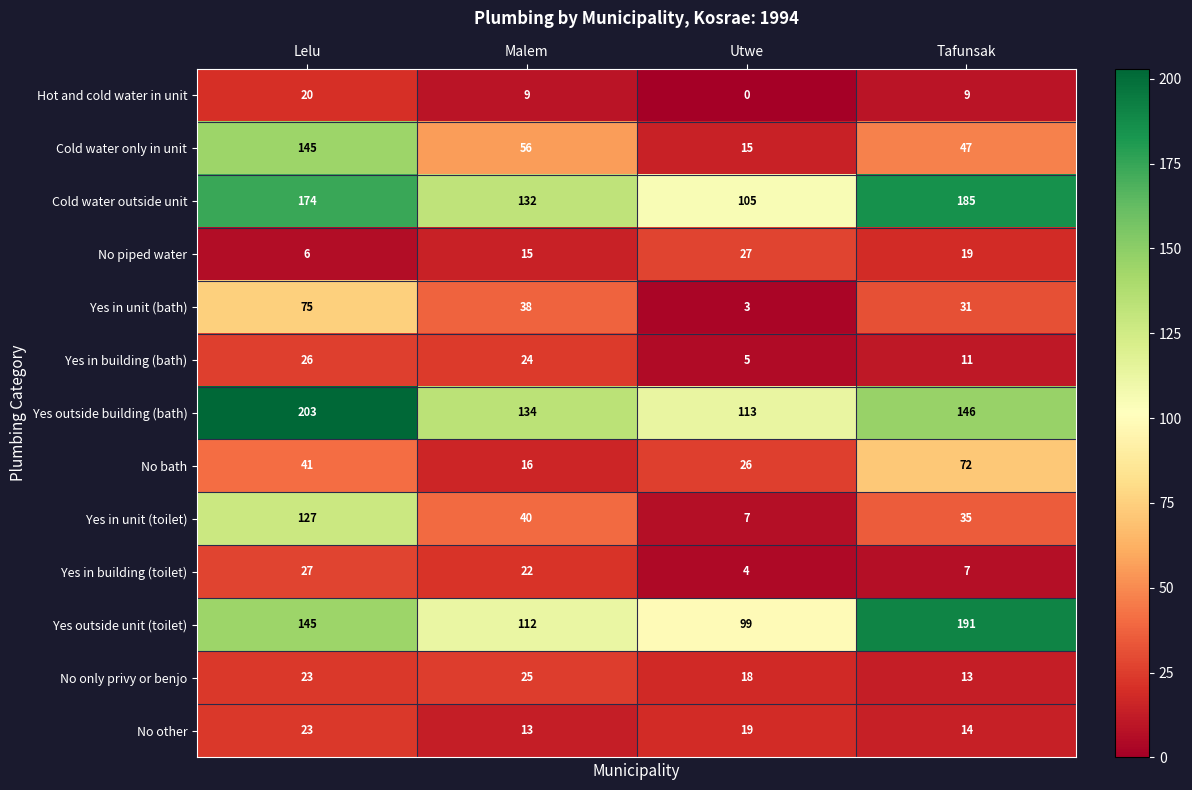

Count the number of categories in the chart.

4